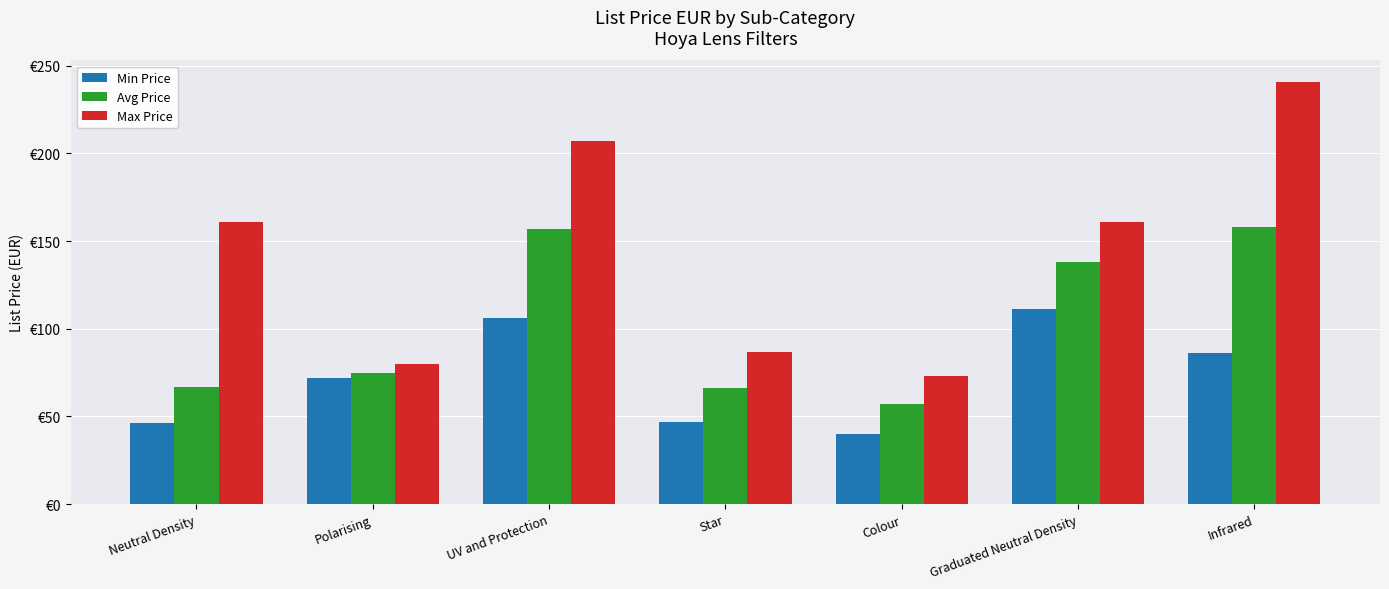

What is the spread (max minus min) of values at Graduated Neutral Density?

50